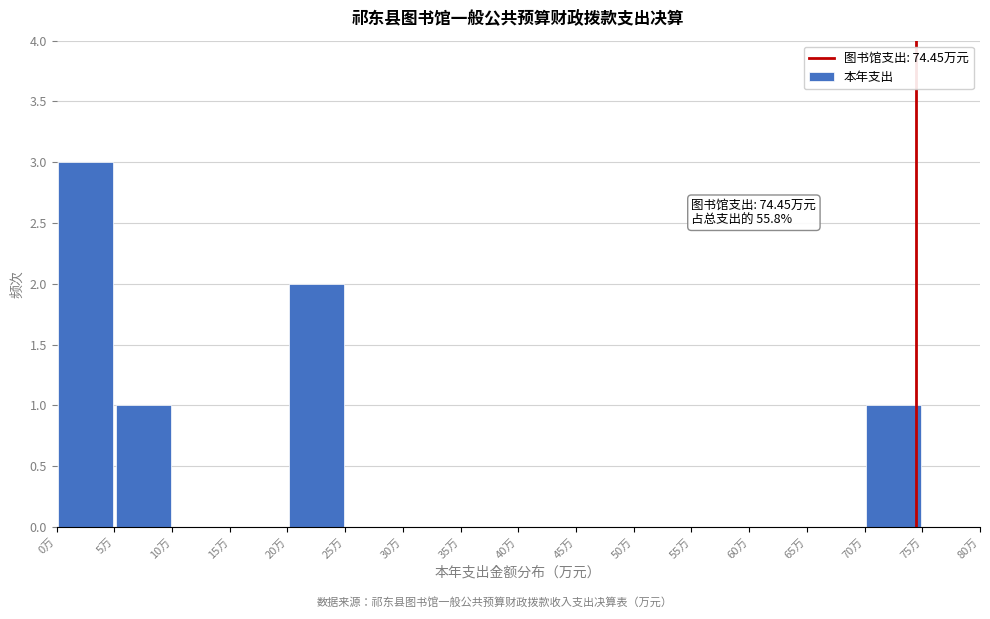

Which range on the x-axis has the tallest bar?

0 to 5